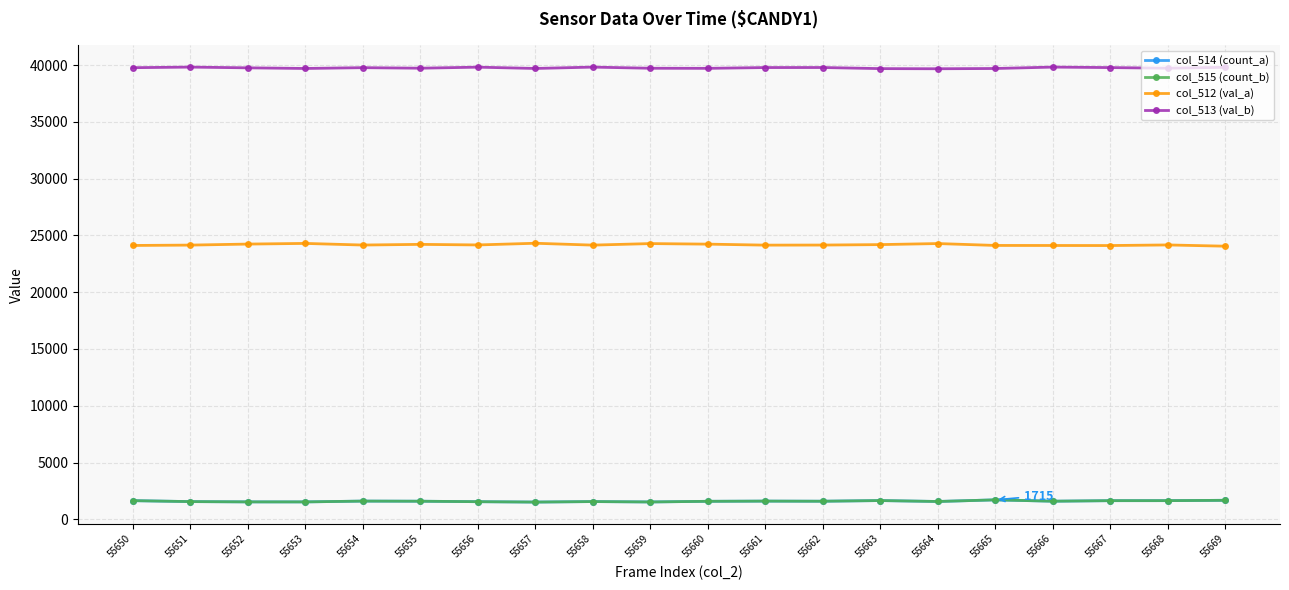

What is the spread (max minus min) of values at 55655?

38132